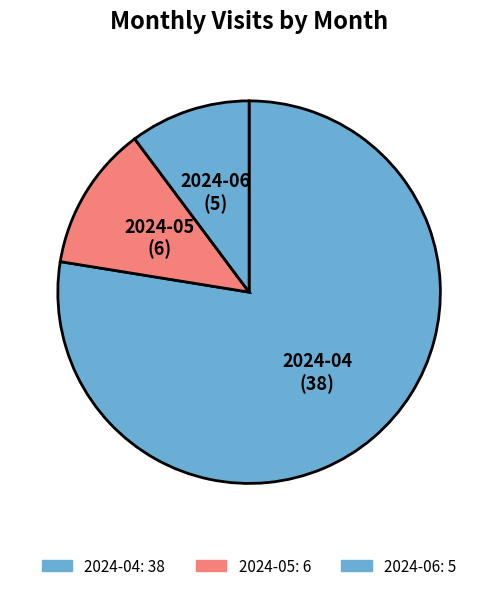

Rank the categories by value from highest to lowest.

2024-04, 2024-05, 2024-06